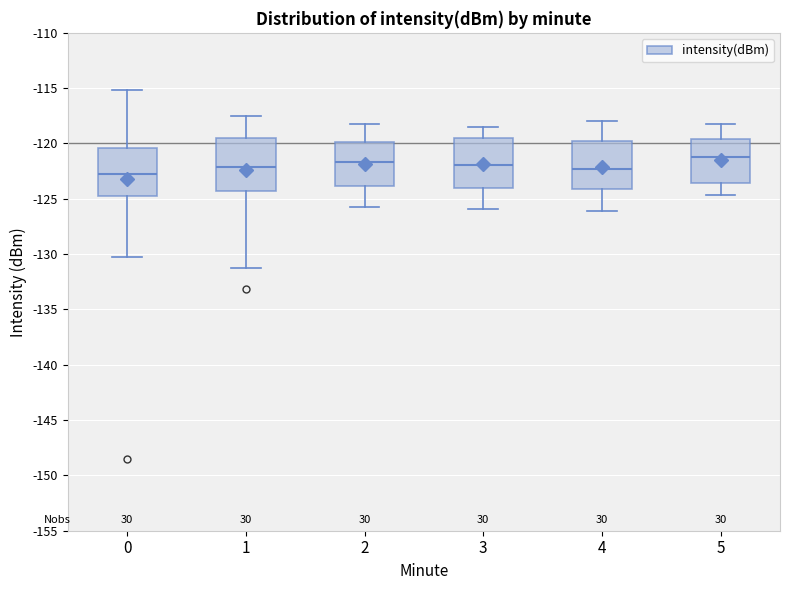

Reading left to right, read every box against the y-axis: the position of its median line, the range the box covers, and the ends of its whiskers. The values are not printed on the chart, so give them approximately, as read against the axis.

0: median -122.5, box -125.0 to -120.5, whiskers -130.0 to -115.0
1: median -122.0, box -124.0 to -119.5, whiskers -131.5 to -117.5
2: median -121.5, box -124.0 to -120.0, whiskers -125.5 to -118.0
3: median -122.0, box -124.0 to -119.5, whiskers -126.0 to -118.5
4: median -122.5, box -124.0 to -119.5, whiskers -126.0 to -118.0
5: median -121.0, box -123.5 to -119.5, whiskers -124.5 to -118.0